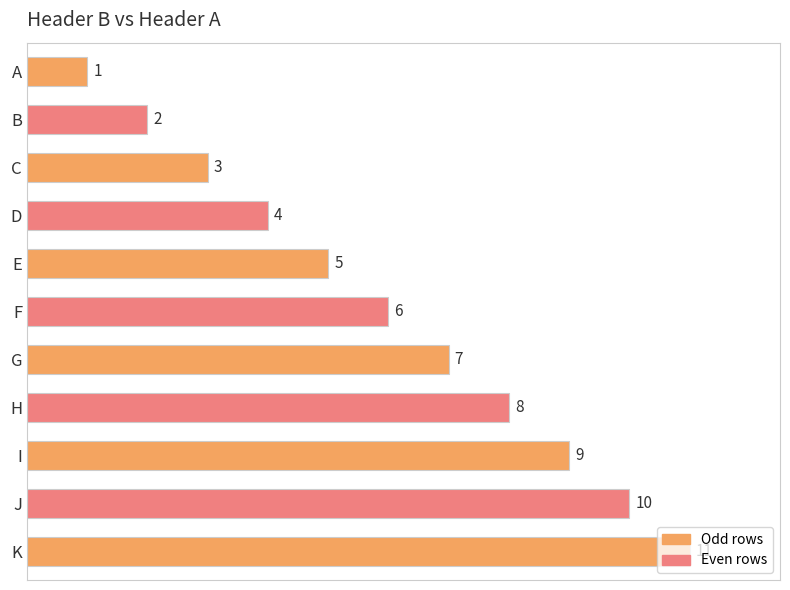

How many bars are there in total?

11